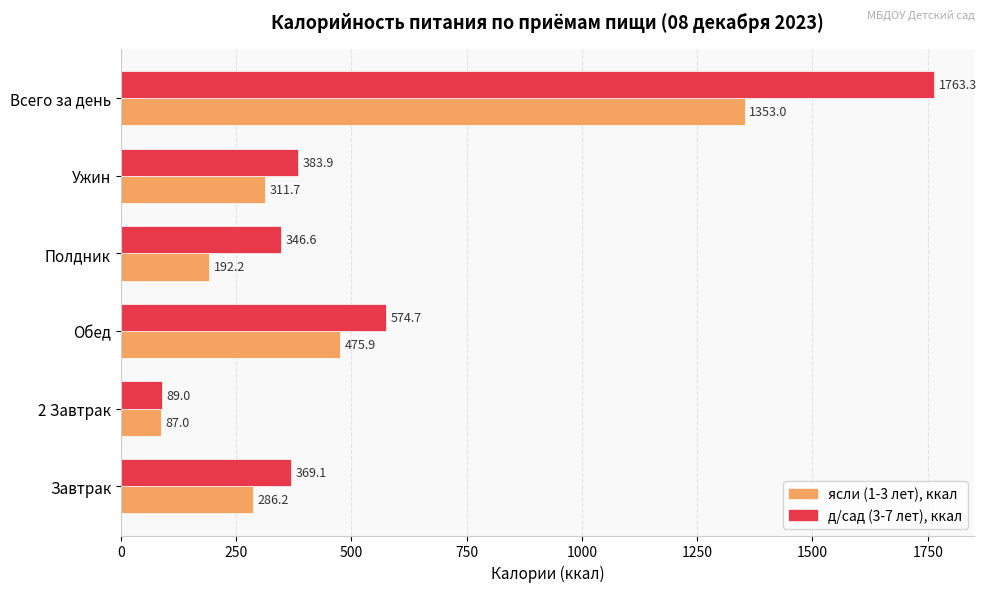

Which series has the largest total across all categories?

д/сад (3-7 лет), ккал